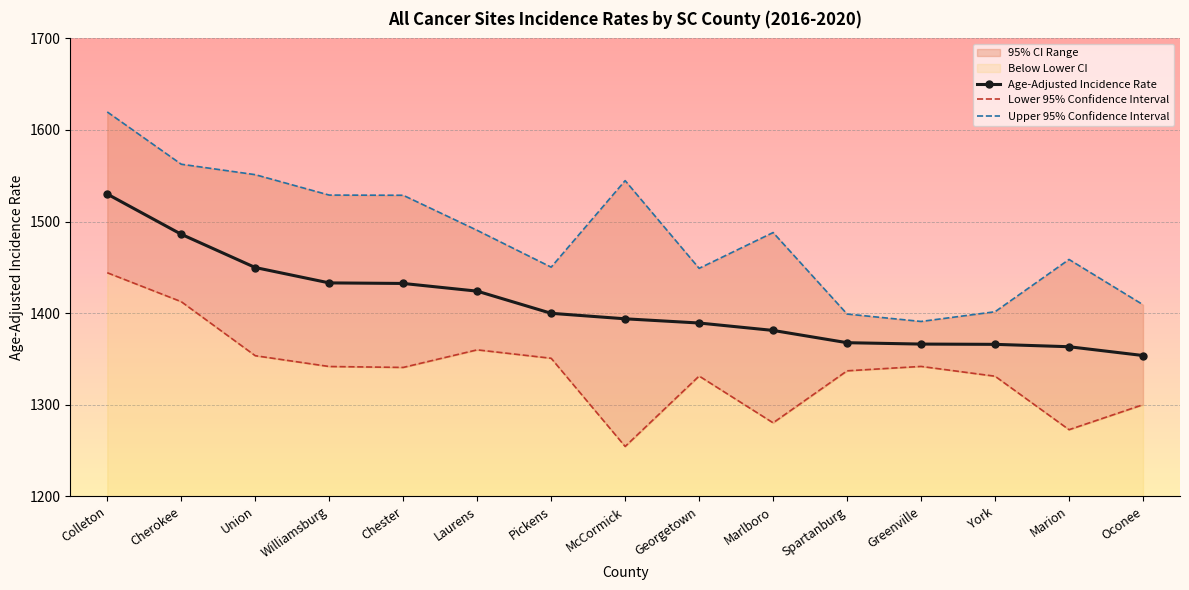

List the series in order of their overall mean, lowest first.

Lower 95% Confidence Interval, Age-Adjusted Incidence Rate, Upper 95% Confidence Interval